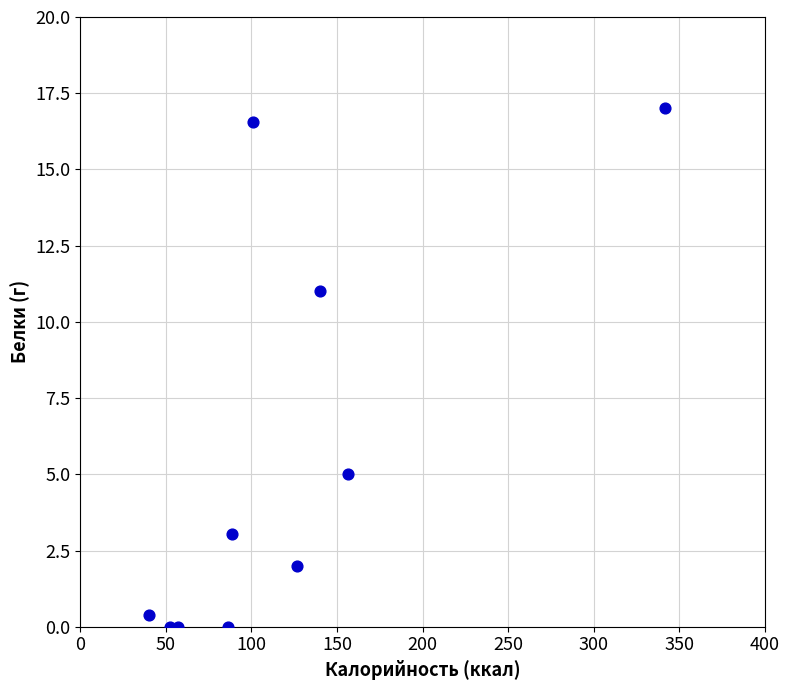

What is the range of Y values (max minus min)?

17.0